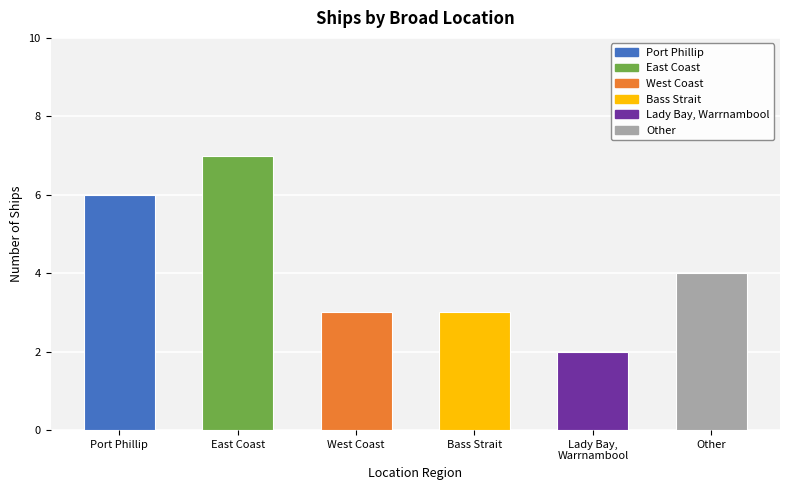

What is the ratio of the value at Lady Bay,
Warrnambool to the value at West Coast?

0.7